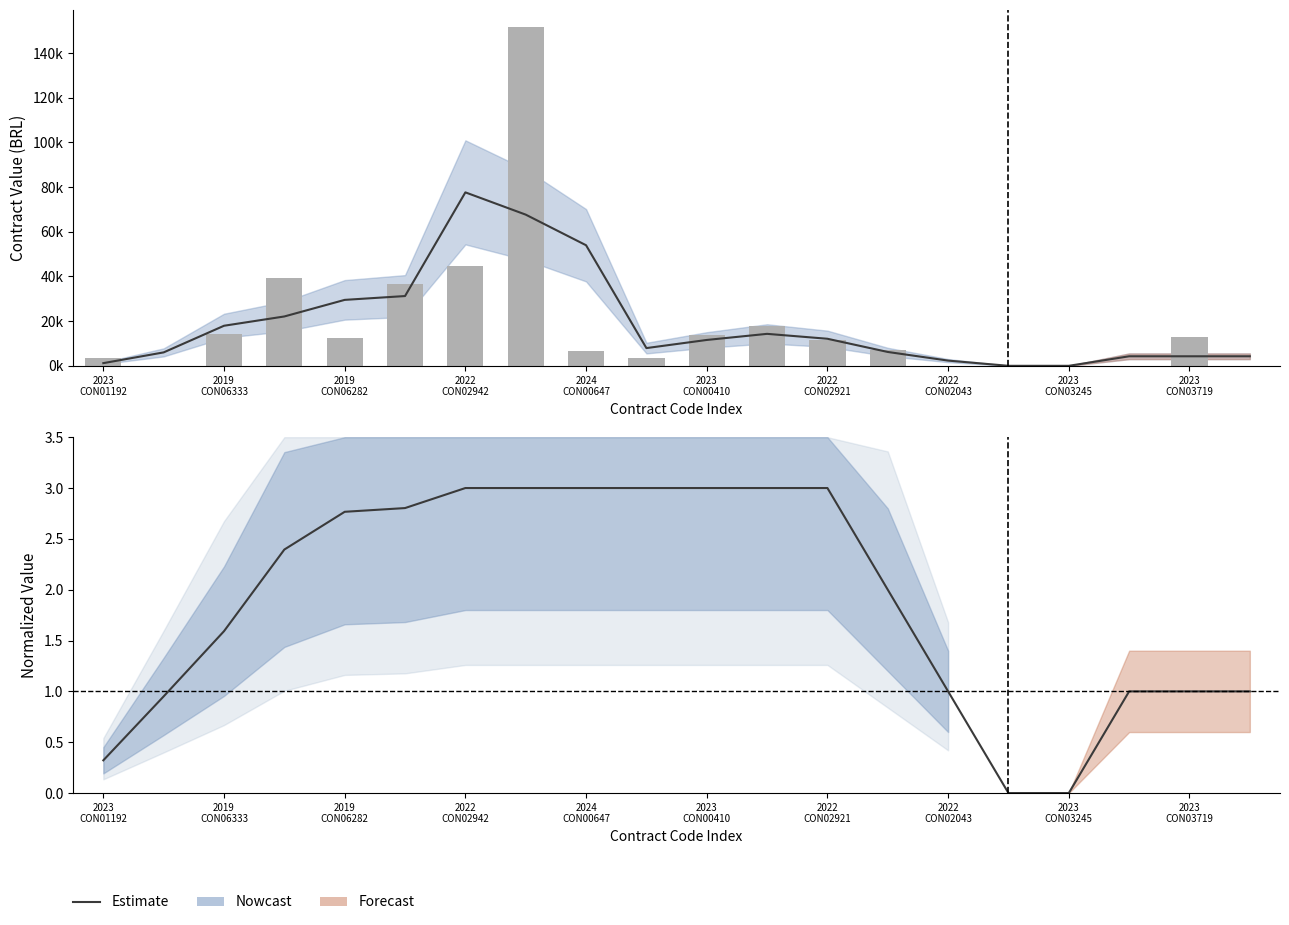

Which has a higher value, 2022
CON02942 or 15?

2022
CON02942